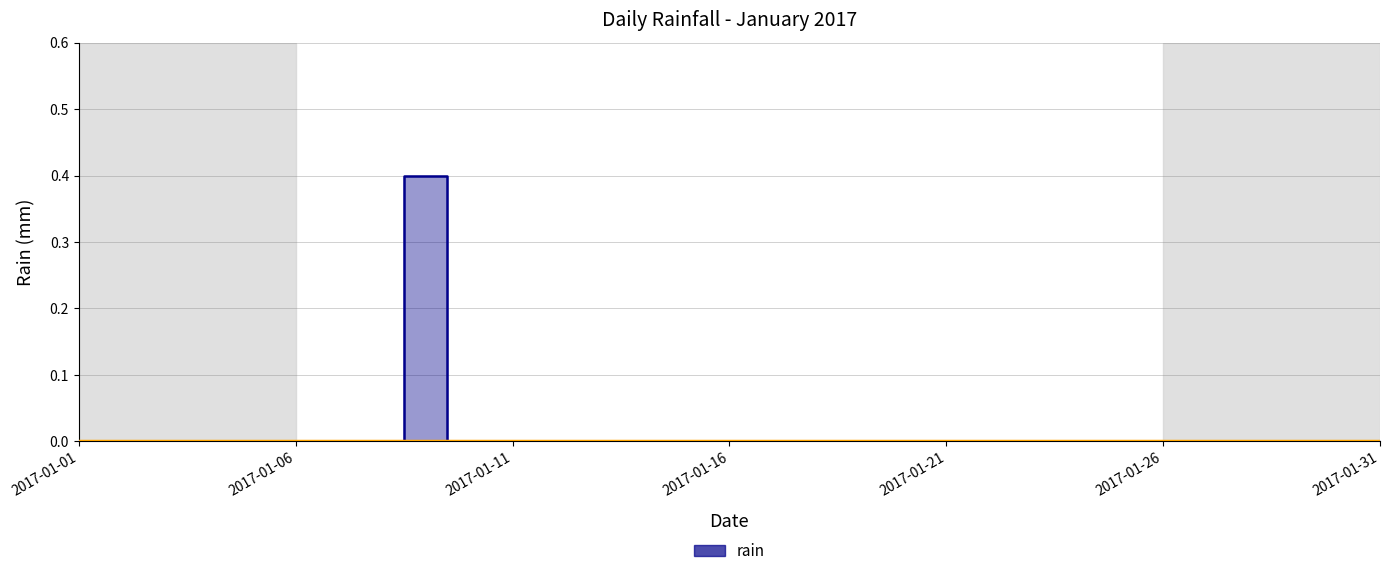

Between 2017-01-28 and 2017-01-02, which is larger?

2017-01-28